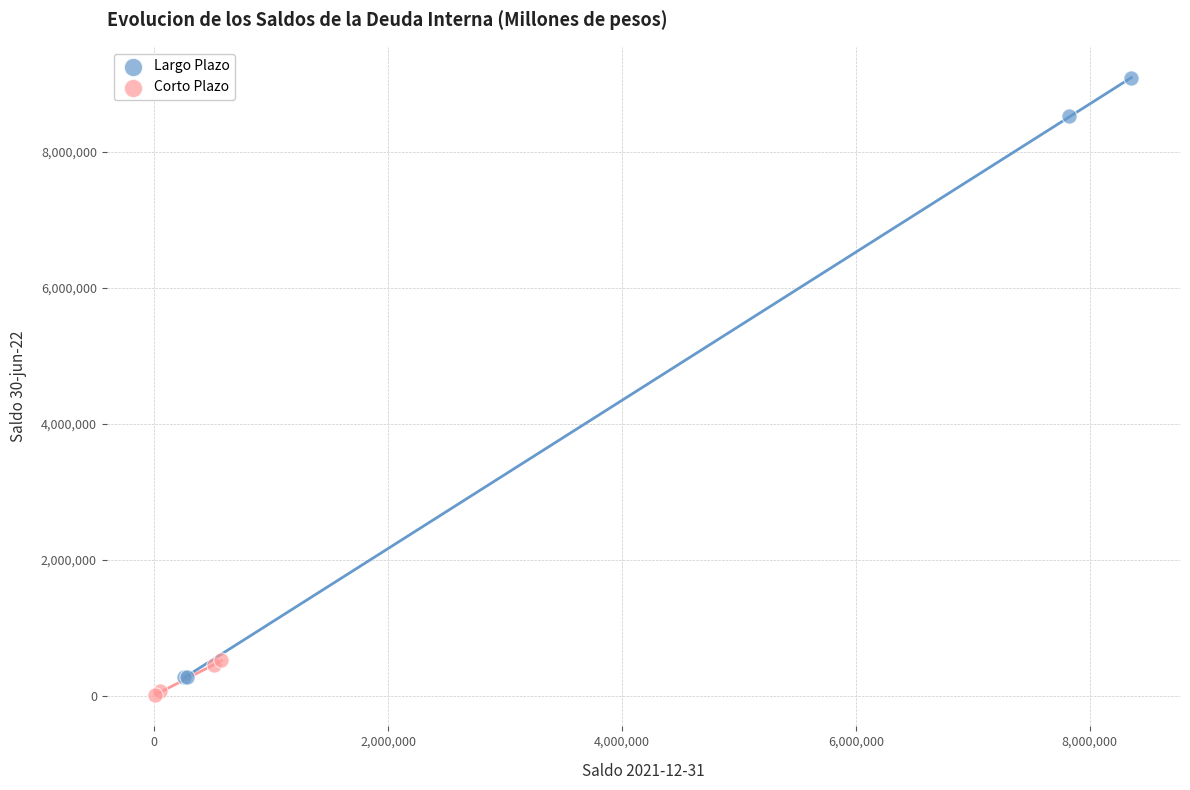

Which series has the largest Y range (max minus min)?

Largo Plazo